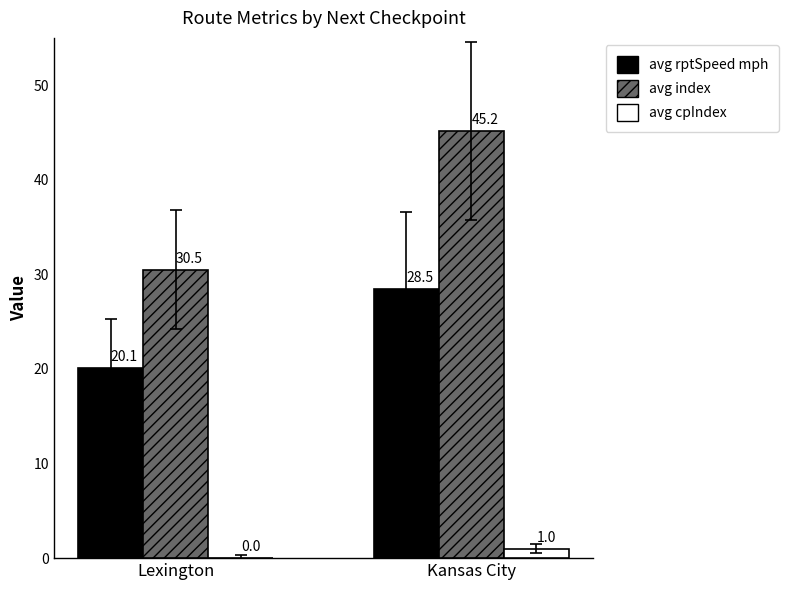

What is the sum of all avg cpIndex values?

1.0